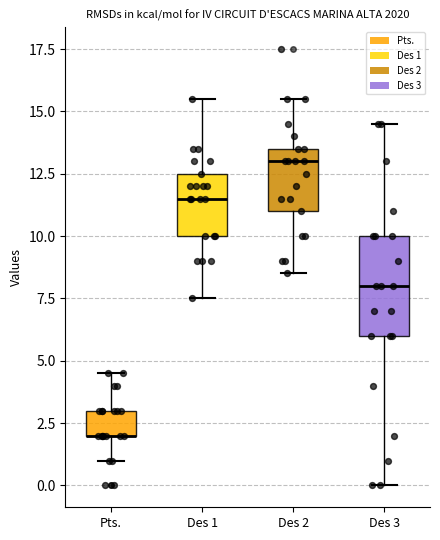

Which box is the tallest, from its lower edge to its upper edge?

Des 3